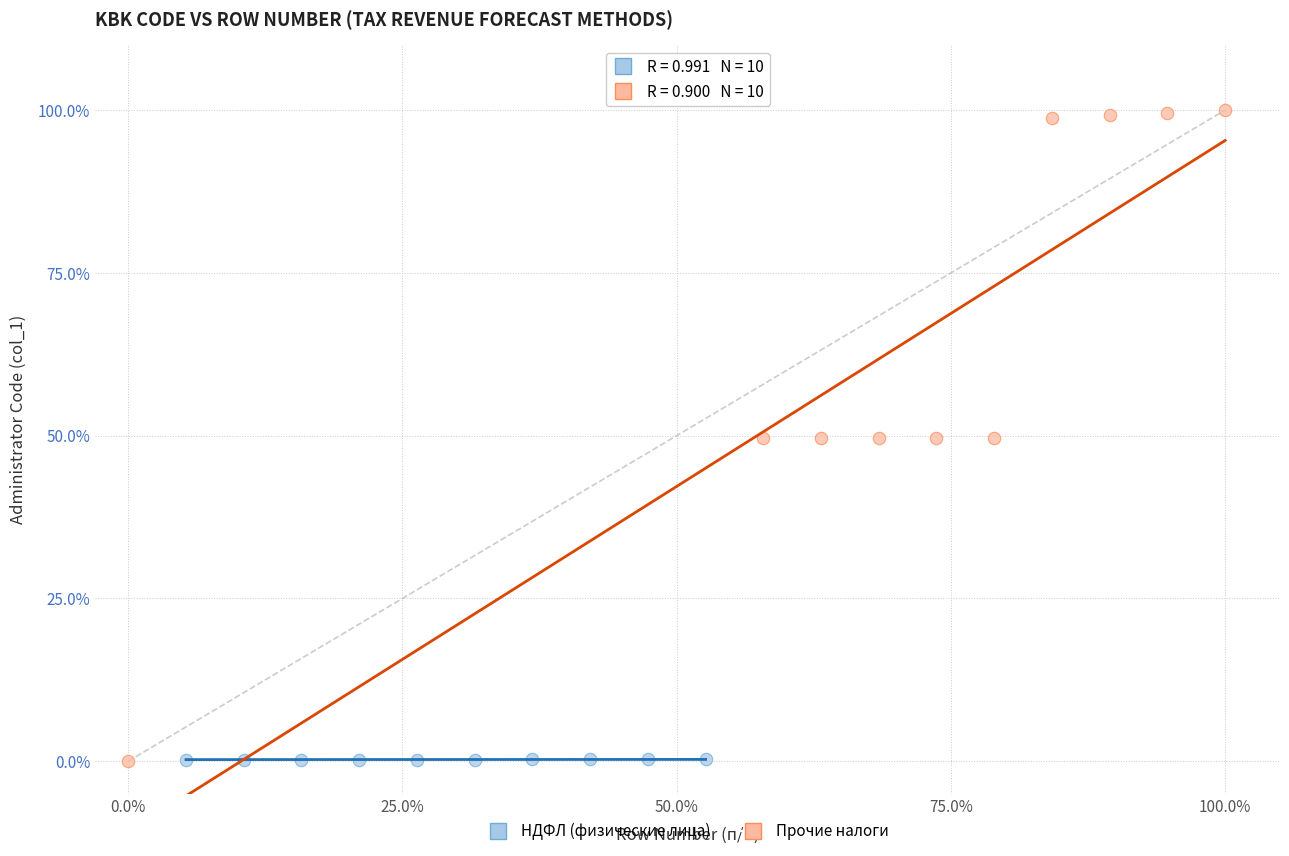

Which series contains the highest Y value?

Прочие налоги